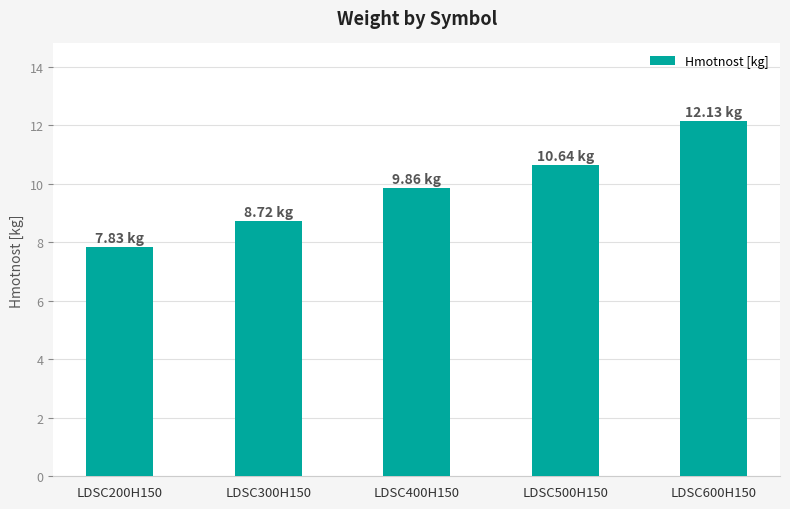

What is the difference between the maximum and second lowest values?

3.4